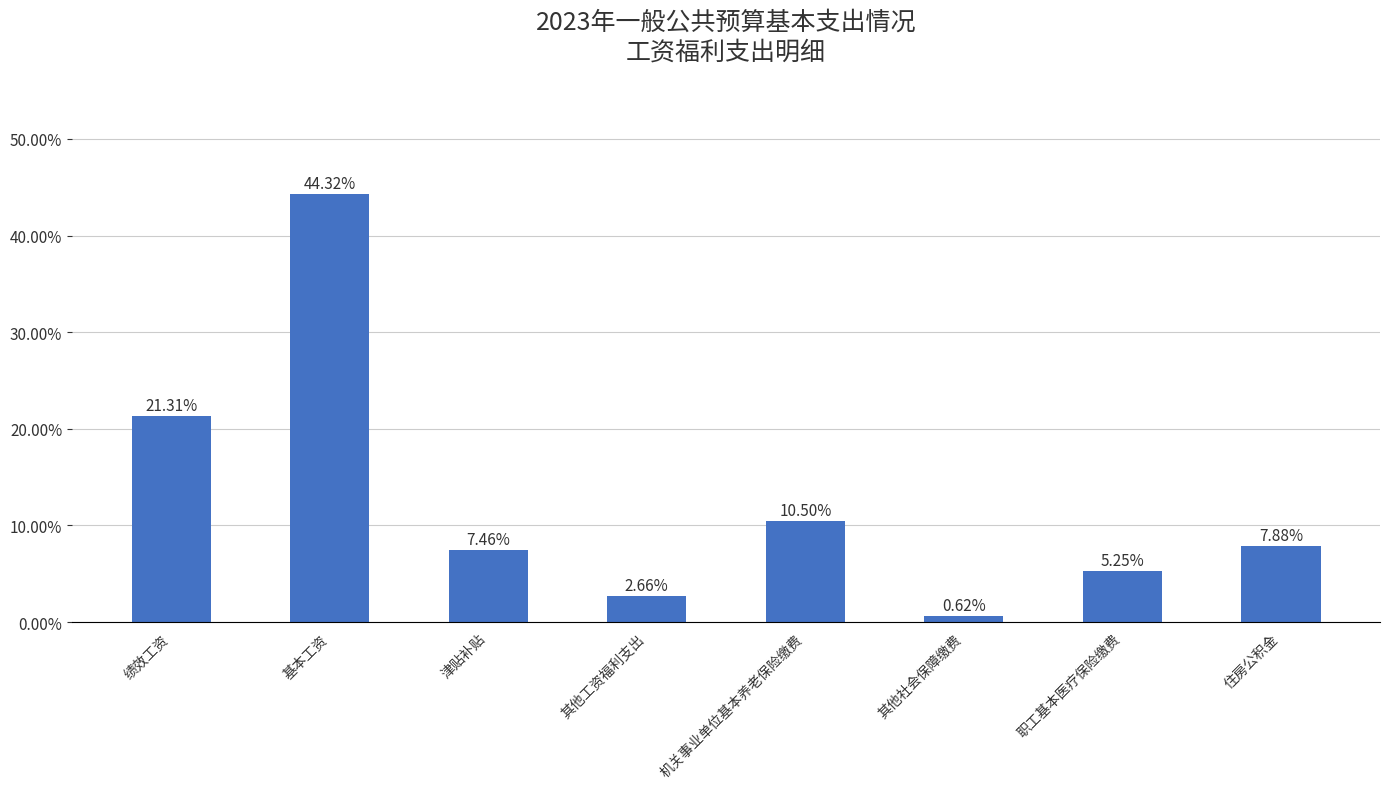

Reading left to right, transcribe all the data shown in this chart.

0.2	0.4	0.1	0.0	0.1	0.0	0.1	0.1